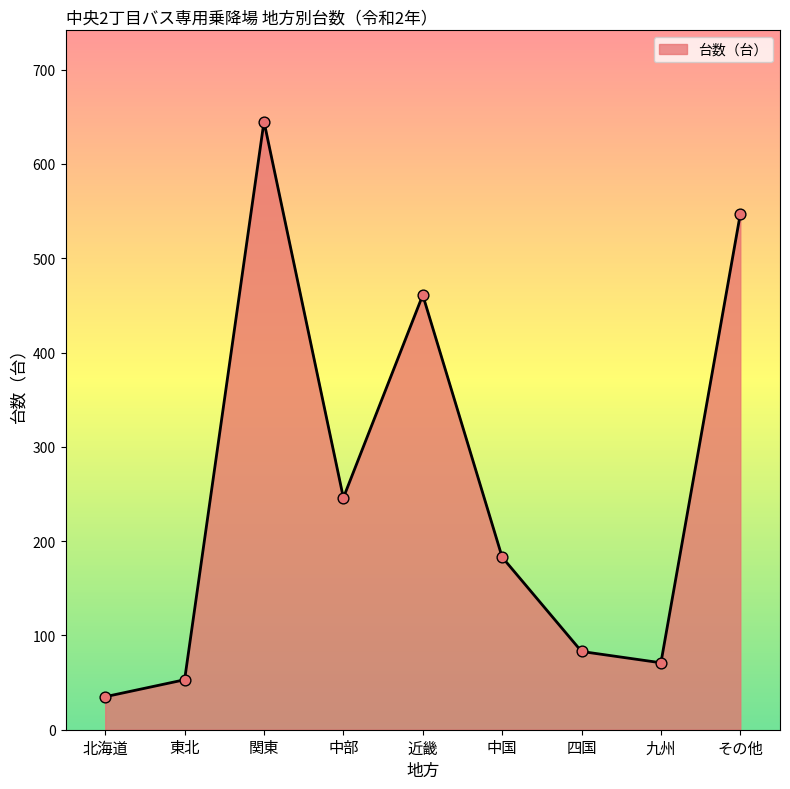

What is the change in value from 関東 to 九州?

-574